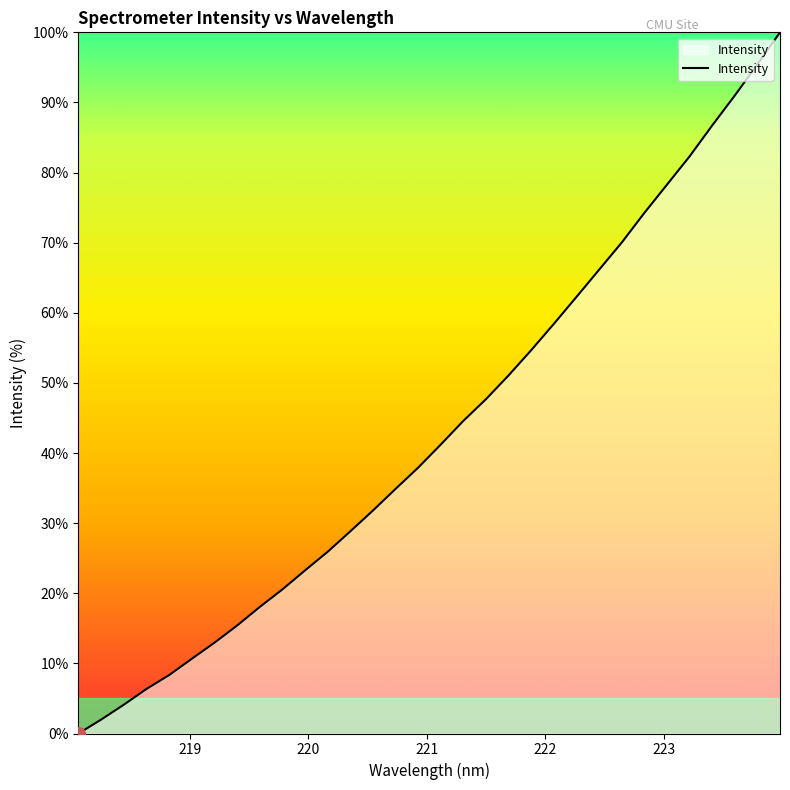

How many positive values are there?

31